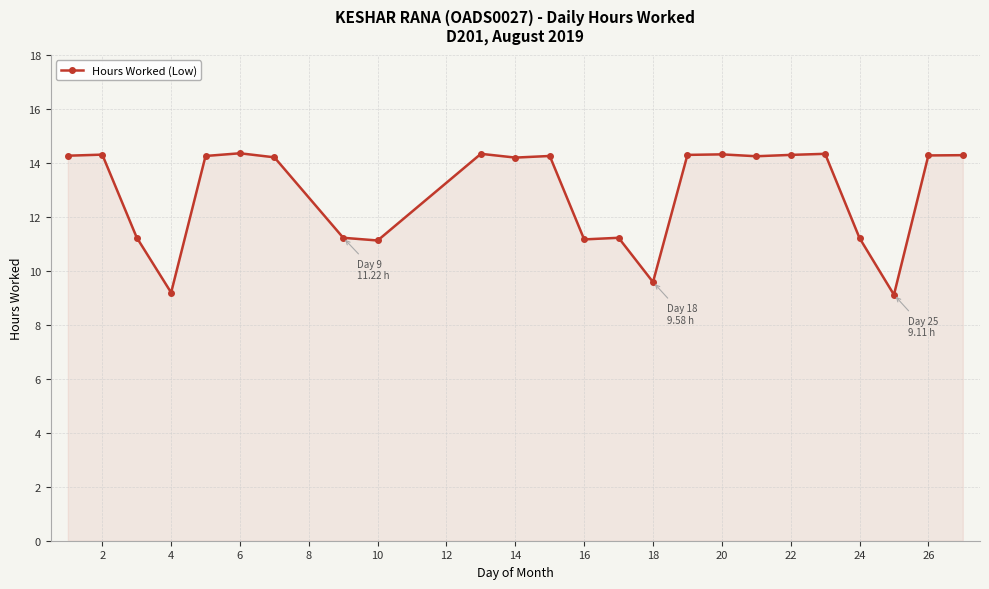

What is the average value?

12.9